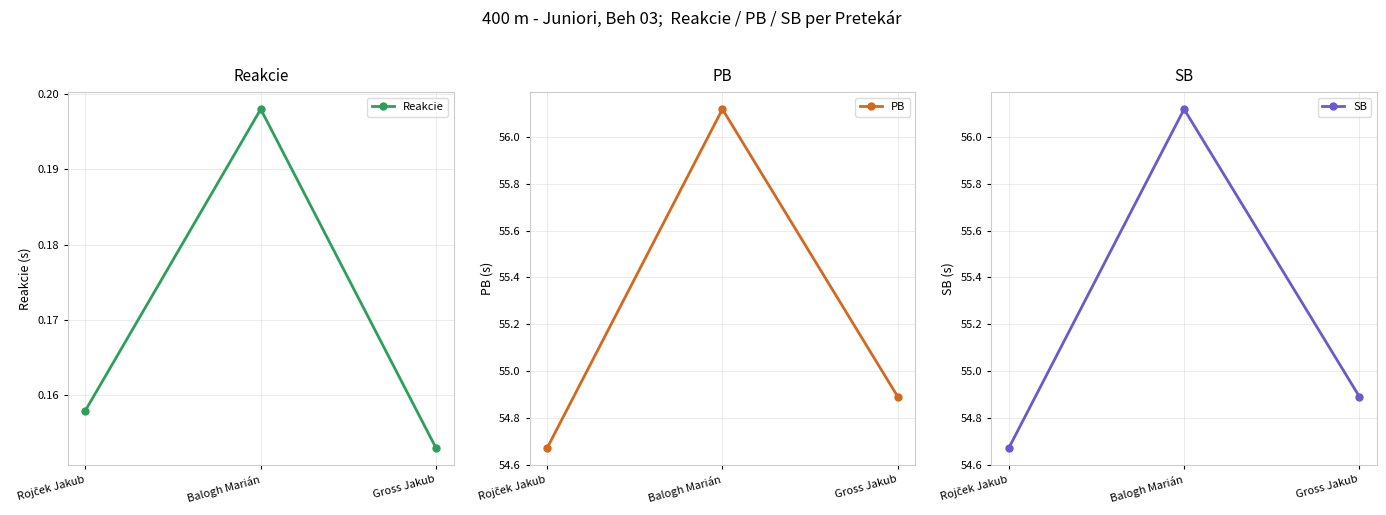

What are all the series names shown in the legend?

Reakcie, PB, SB